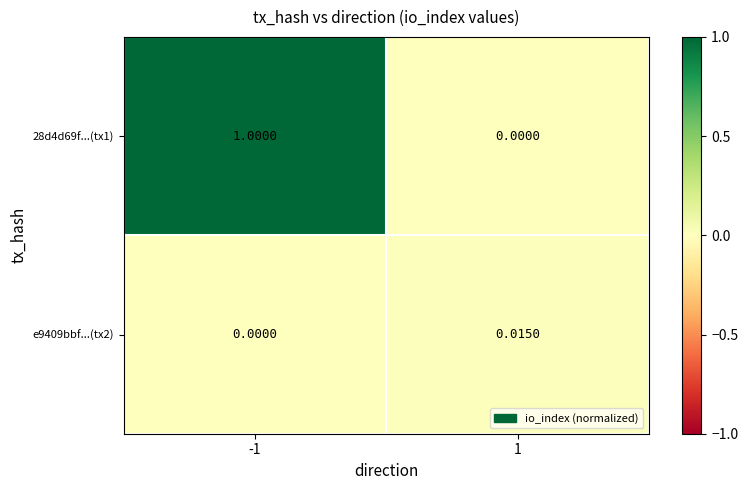

Is the value of 28d4d69f...(tx1) at -1 greater than the value of e9409bbf...(tx2) at -1?

Yes